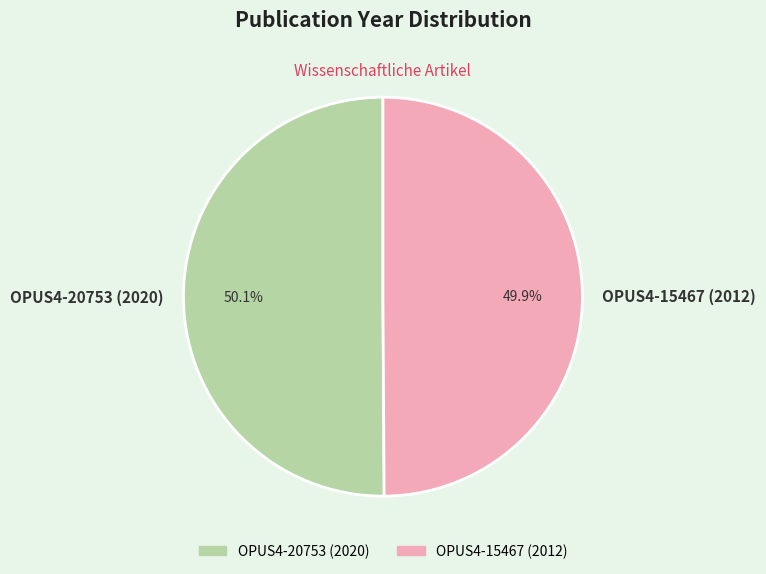

What portion of the pie excludes OPUS4-15467 (2012)?

50.1%